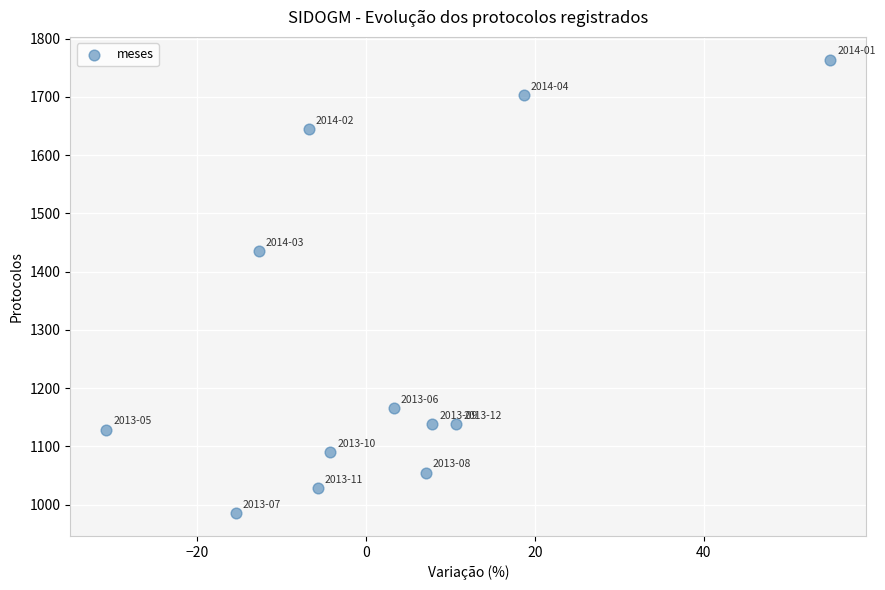

What is the range of Y values (max minus min)?

779